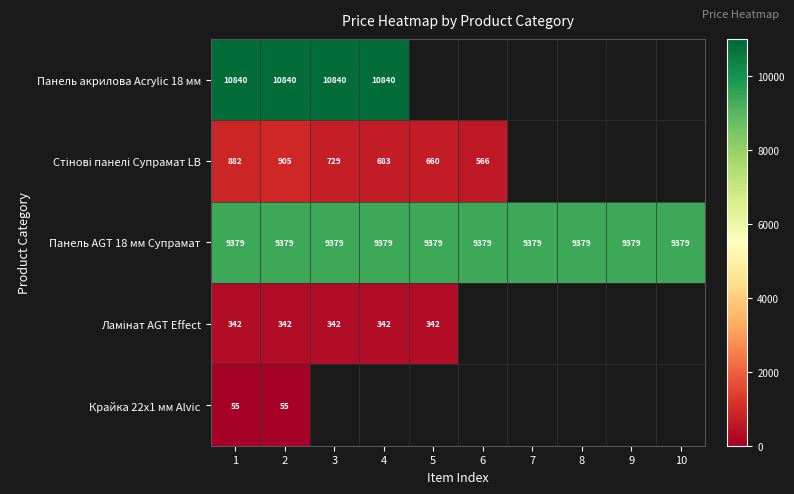

Is it true that Панель AGT 18 мм Супрамат equals 2746.1 at 2?

False